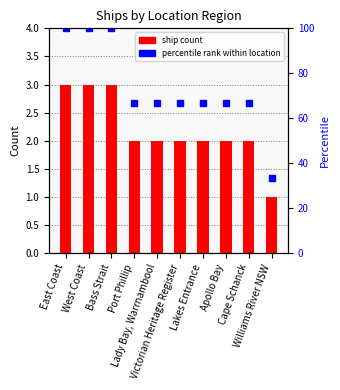

What are all the series names shown in the legend?

ship count, percentile rank within location